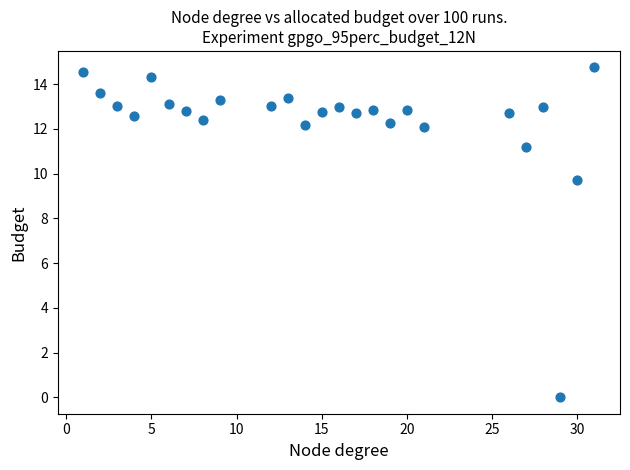

What Y value in the scatter plot is closest to 7?

9.7